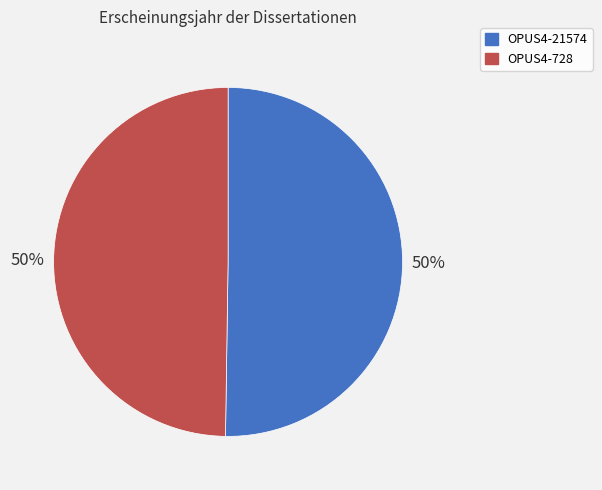

True or false: OPUS4-728 accounts for 50% of the total.

True